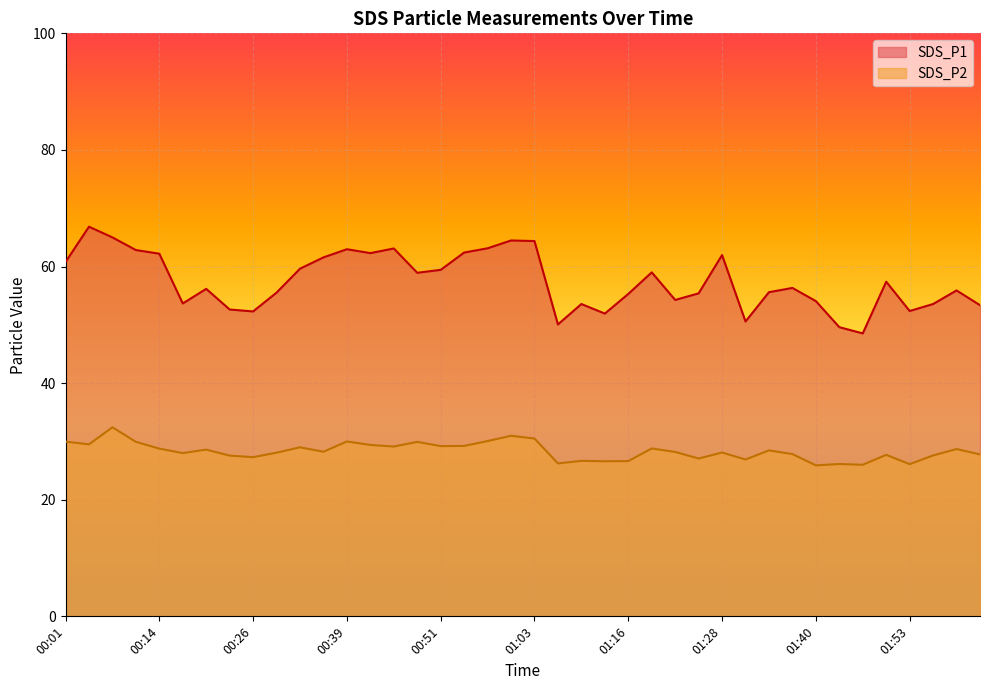

Which series has the largest range (max minus min)?

SDS_P1